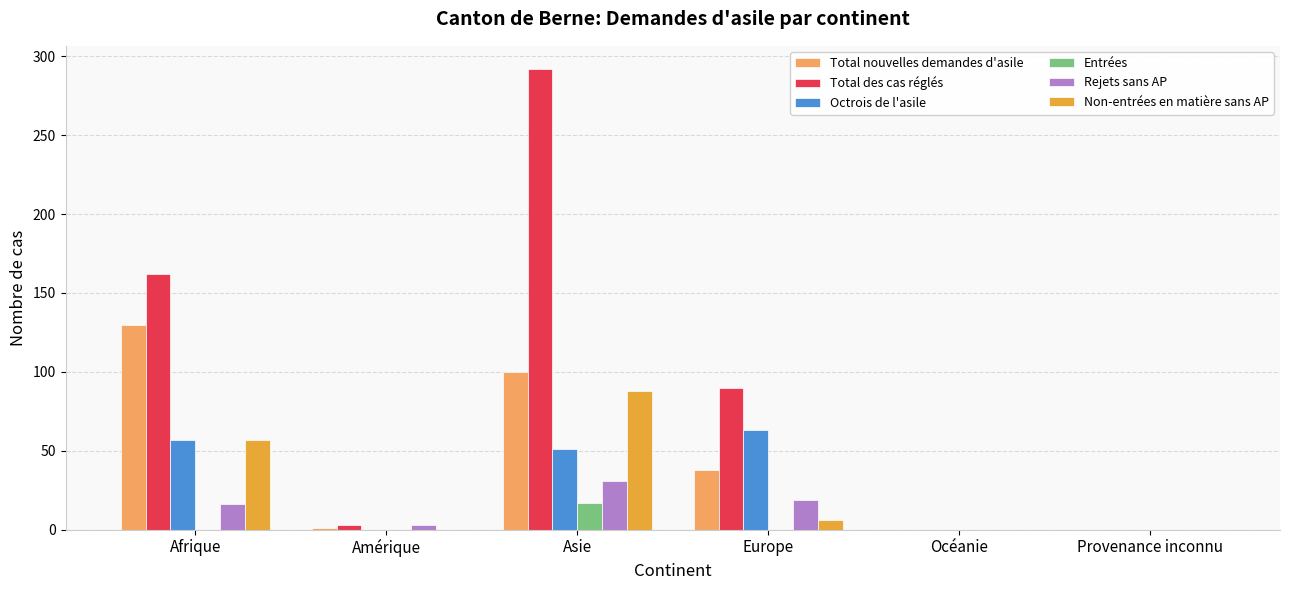

The Rejets sans AP series shows 19 at Europe. True or false?

True